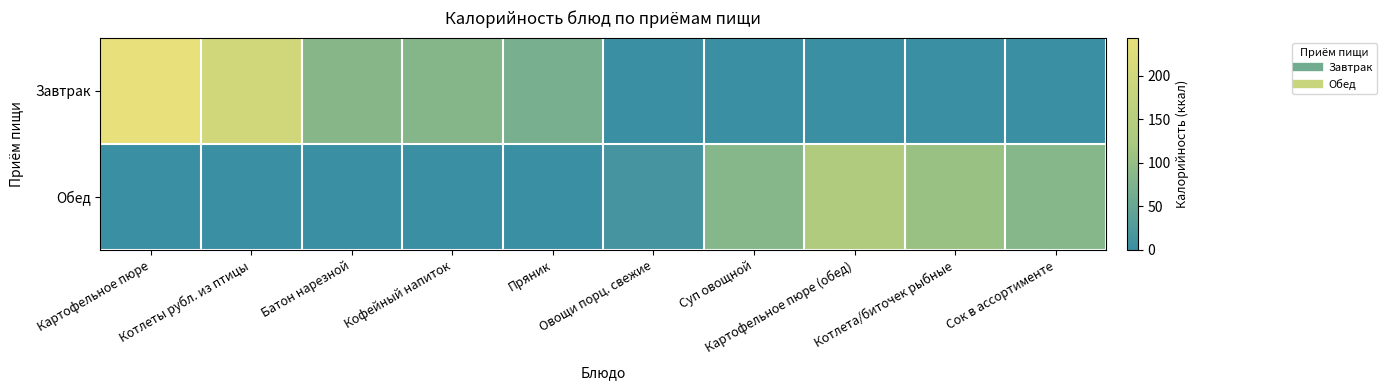

At Котлеты рубл. из птицы, list the series in order from smallest to largest.

Обед, Завтрак